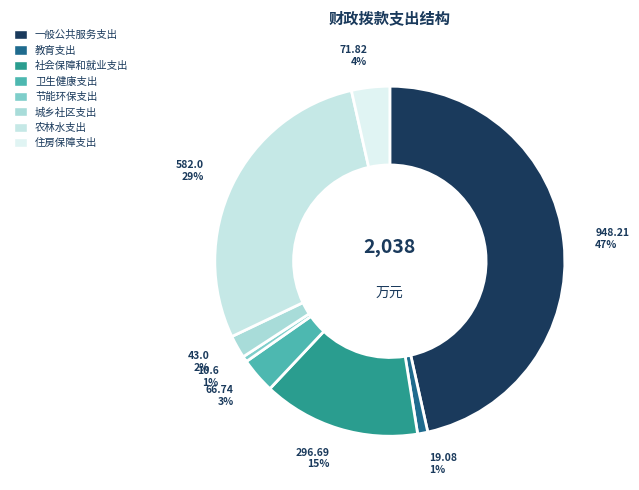

How many segments does this pie chart have?

8